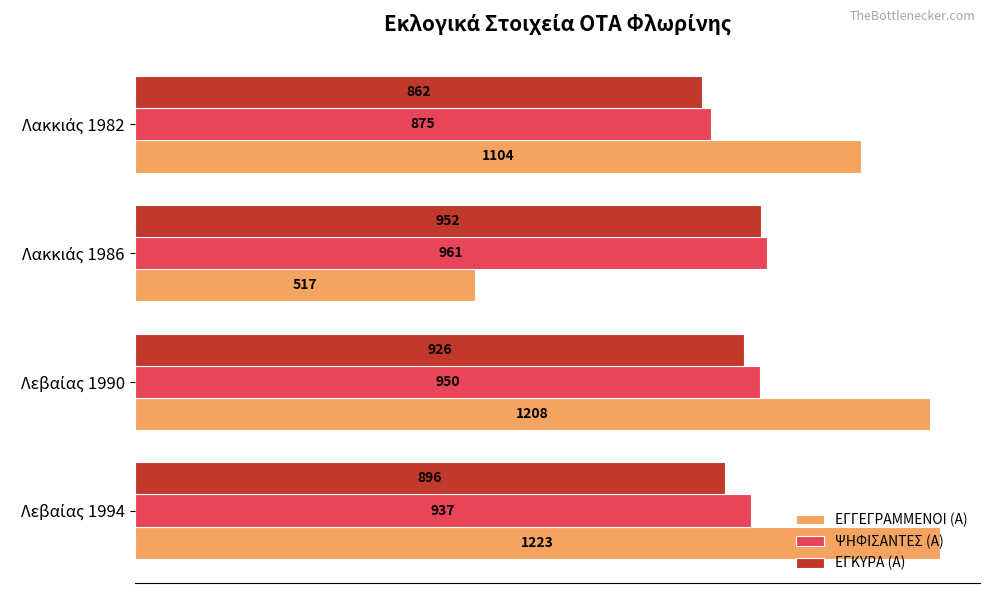

Which series has the largest total across all categories?

ΕΓΓΕΓΡΑΜΜΕΝΟΙ (Α)